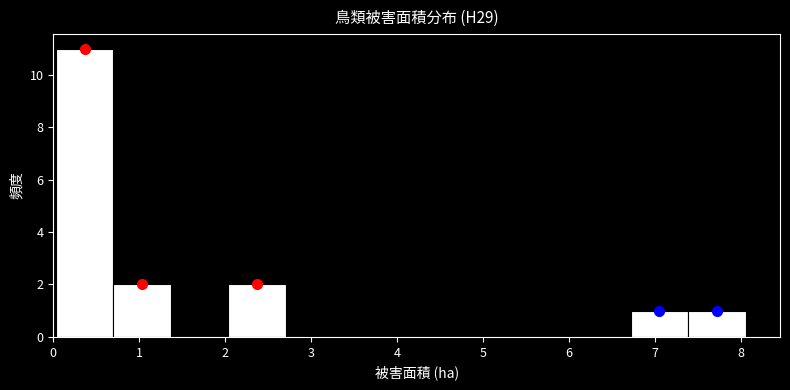

What is the height of the bar covering 6.7 to 7.4 on the x-axis? Neither the bar edges nor the heights are printed on the chart, so give them approximately, as read against the axes.

1